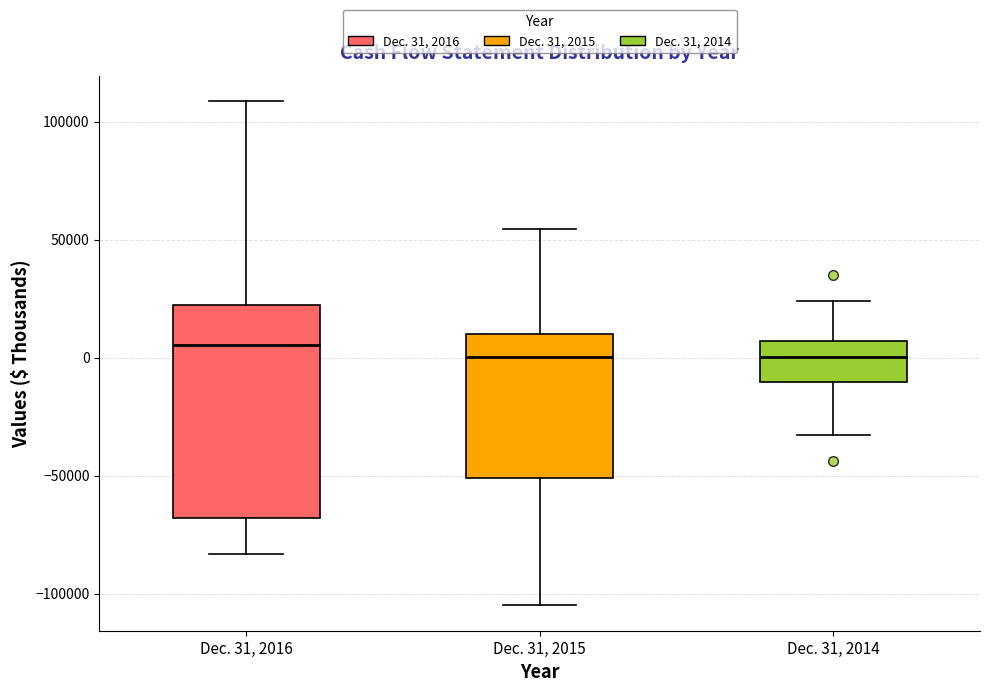

Where does the upper whisker of the box for Dec. 31, 2016 end on the y-axis? The values are not printed on the chart, so give them approximately, as read against the axis.

110000